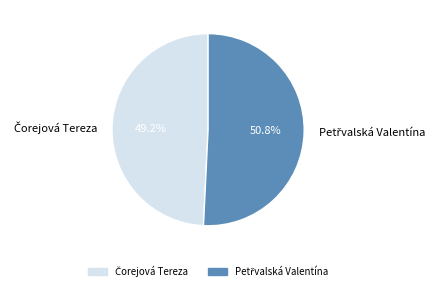

Does any single category account for the majority?

Yes